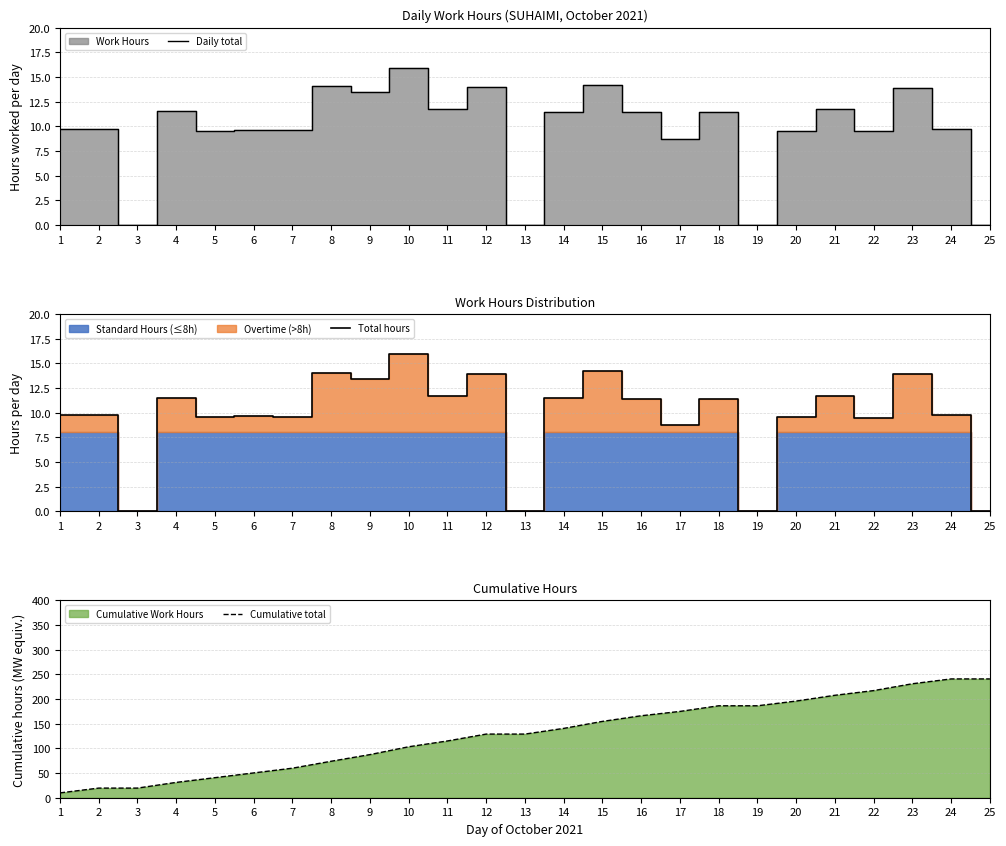

List the series in order of their peak value, highest first.

Cumulative total, Daily total, Total hours